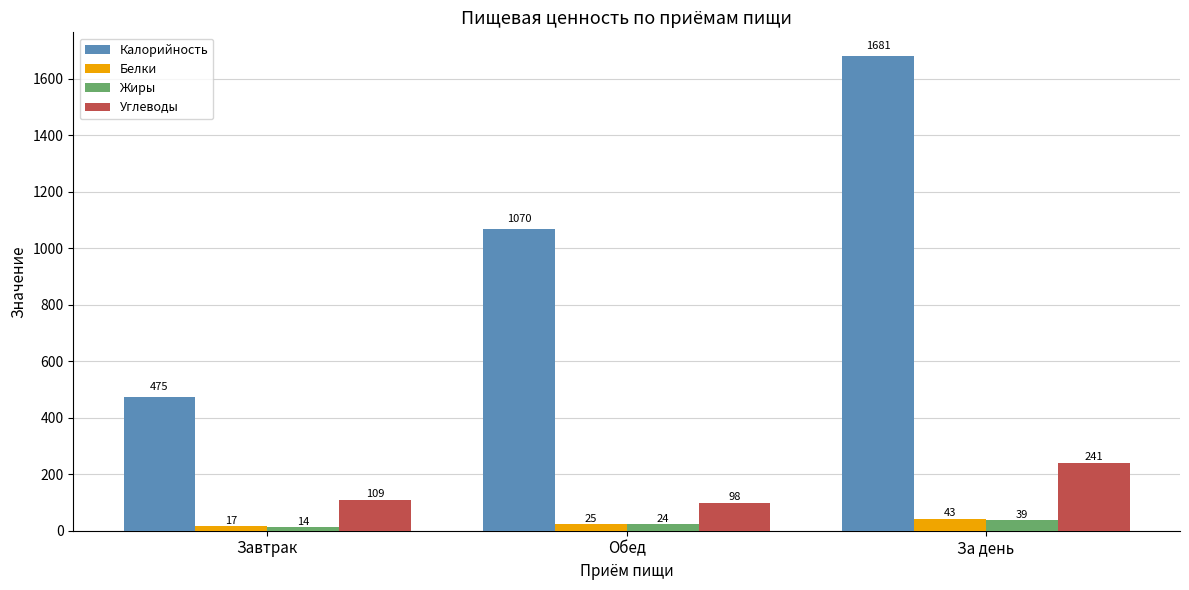

What is the average value of the Белки series?

28